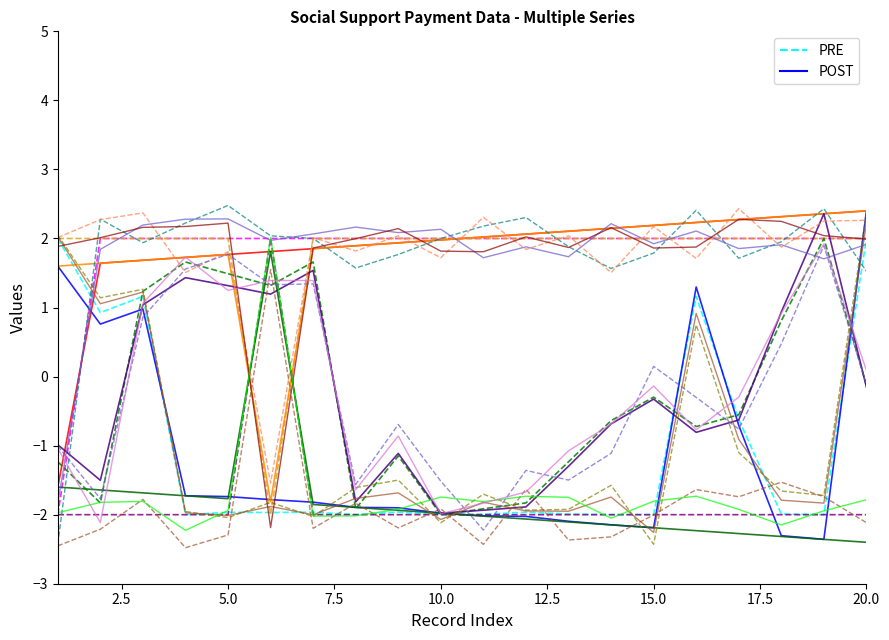

What is the sum of the PRE values at 13 and 2.5?

-1.1